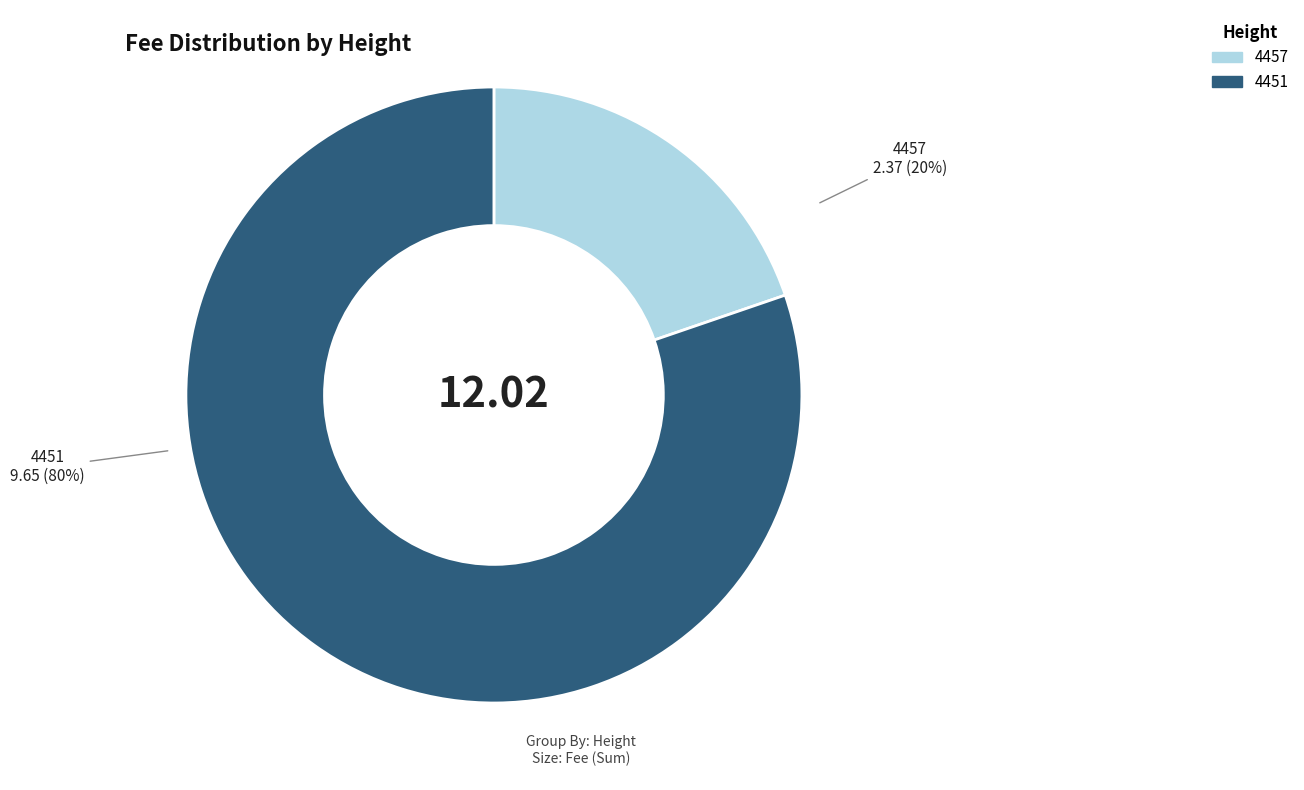

Rank the categories by value from highest to lowest.

4451, 4457